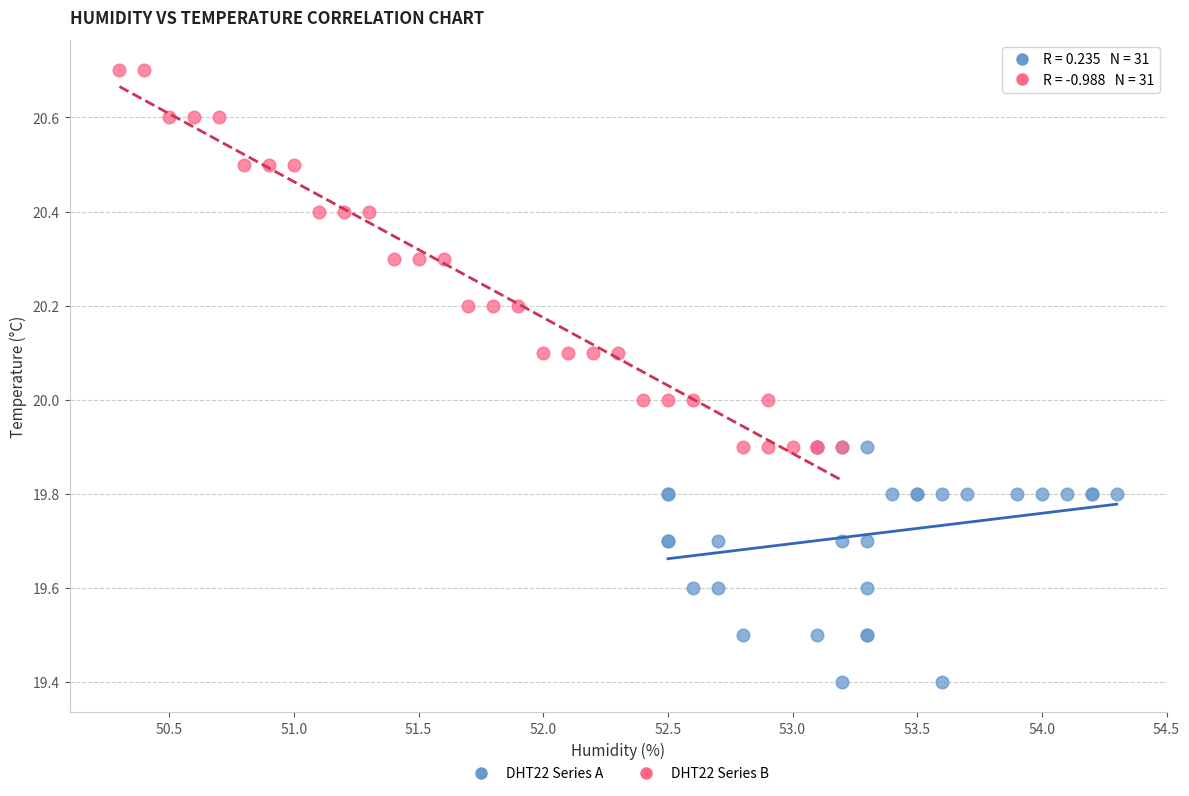

Which series has the largest Y range (max minus min)?

DHT22 Series B